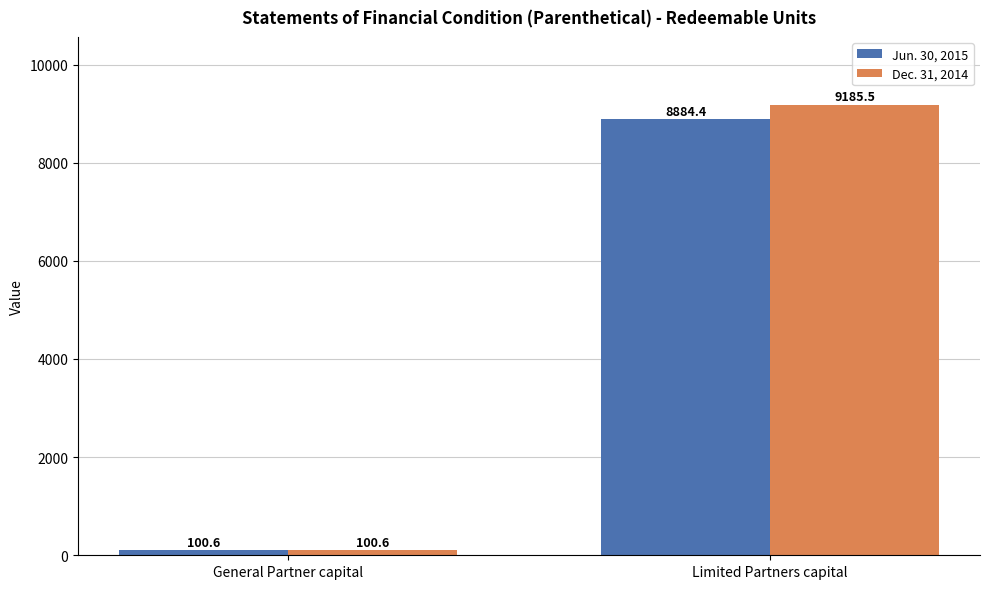

Read the Dec. 31, 2014 value at Limited Partners capital.

9185.5